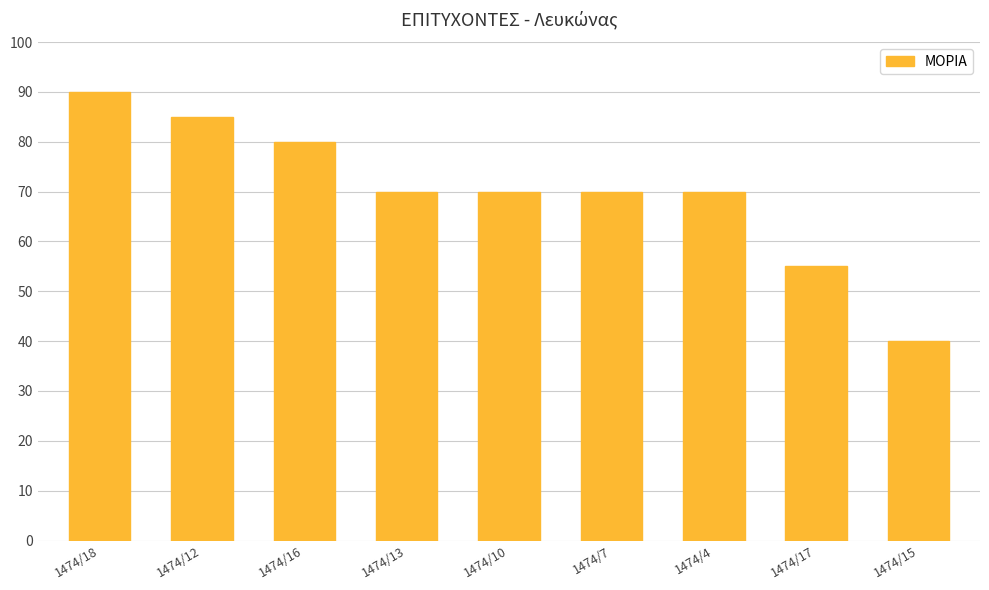

Reading right to left, list all the values displayed in this chart.

40	55	70	70	70	70	80	85	90